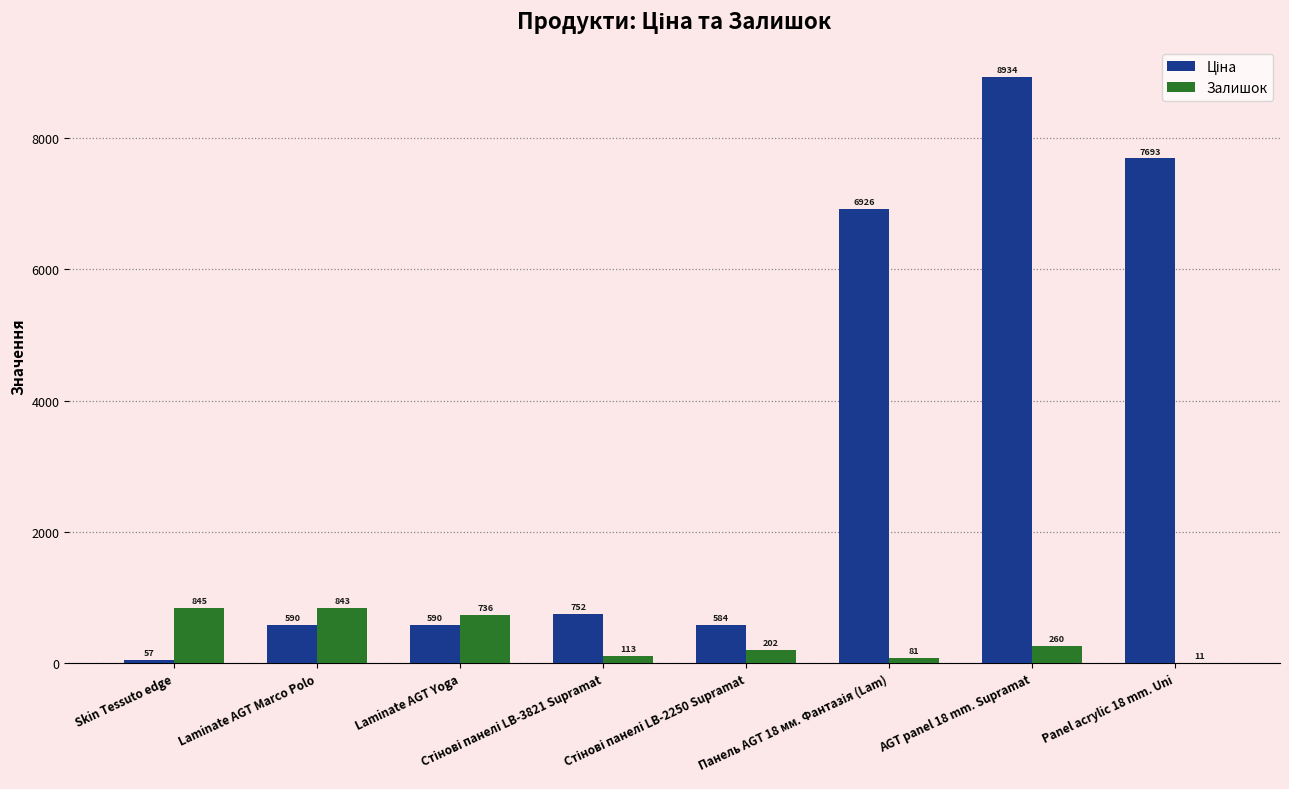

What is the sum of all Залишок values?

3091.0